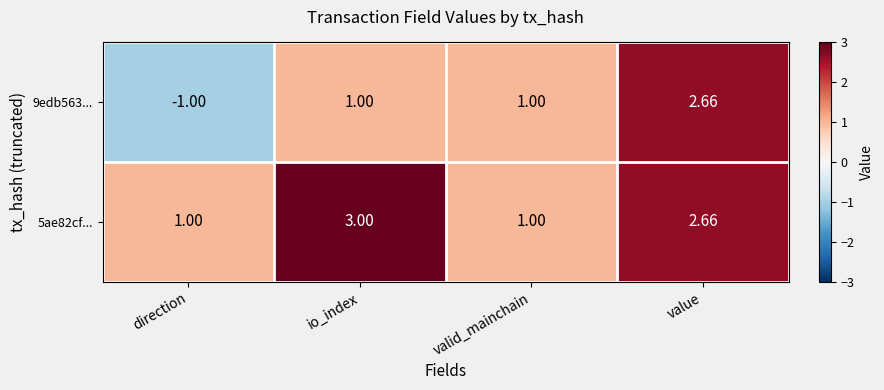

What is the difference between the highest and lowest values at io_index?

2.0